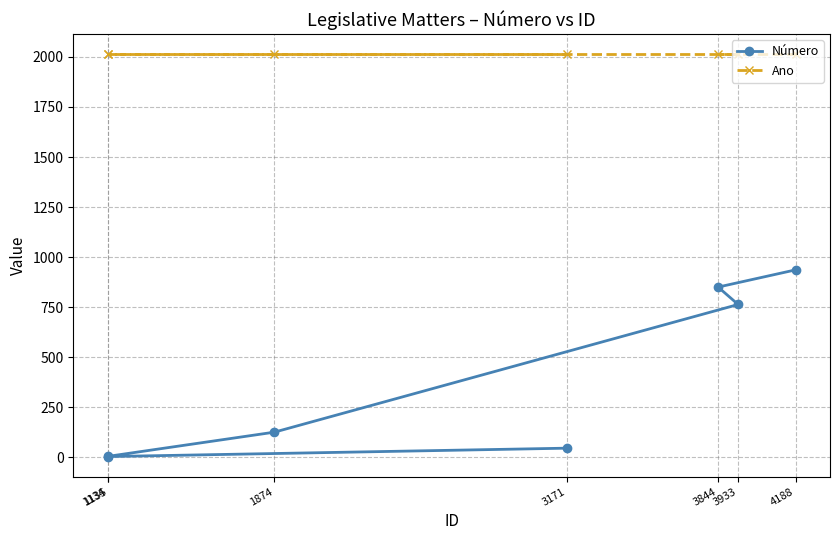

Does the chart display data point markers on the line(s)?

Yes